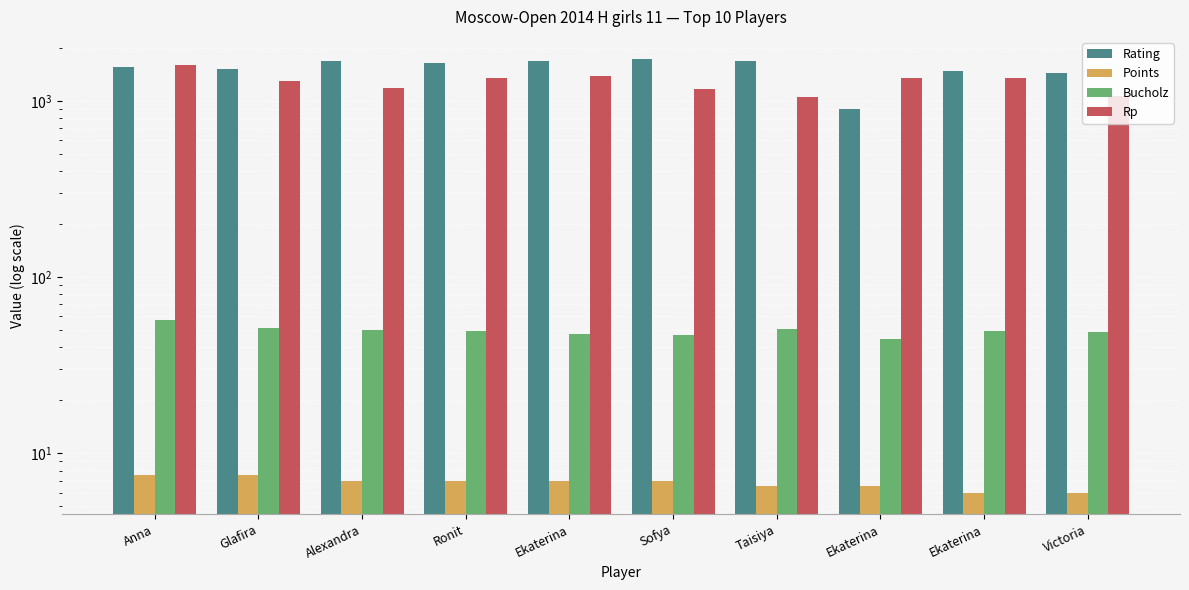

What is the approximate value of Rp at Alexandra?

1180.0